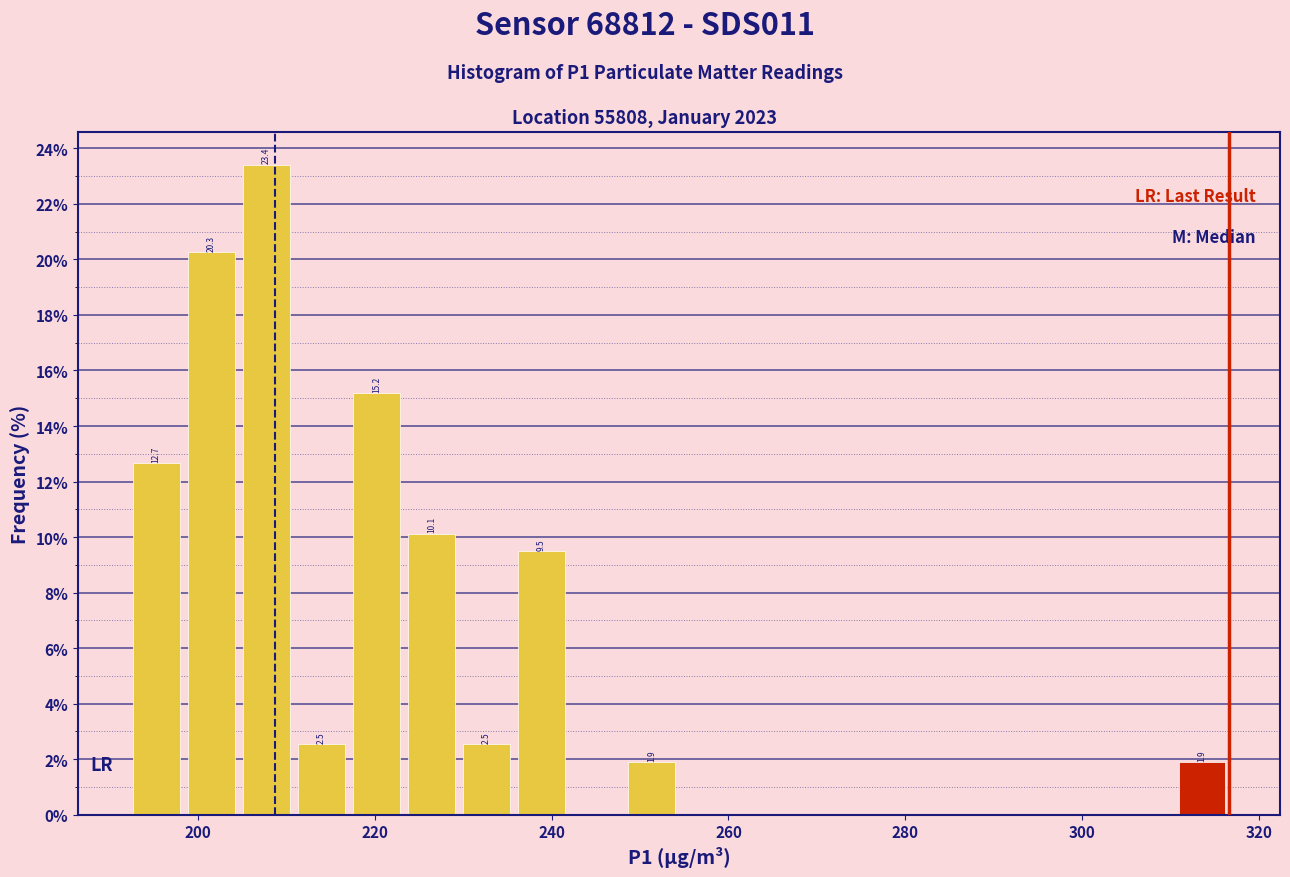

Around what value on the x-axis is the tallest bar? Give the approximate position of its centre, as read against the axis.

208